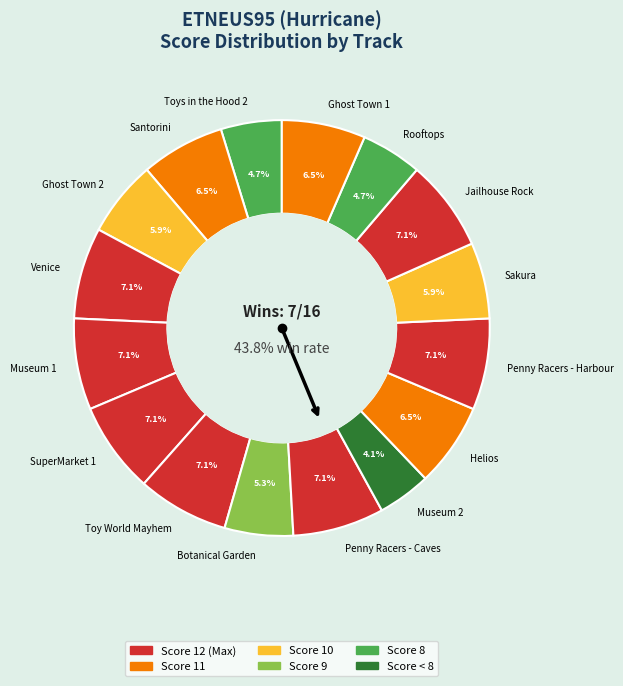

To the nearest percent, what percentage of the pie is Museum 2?

4%